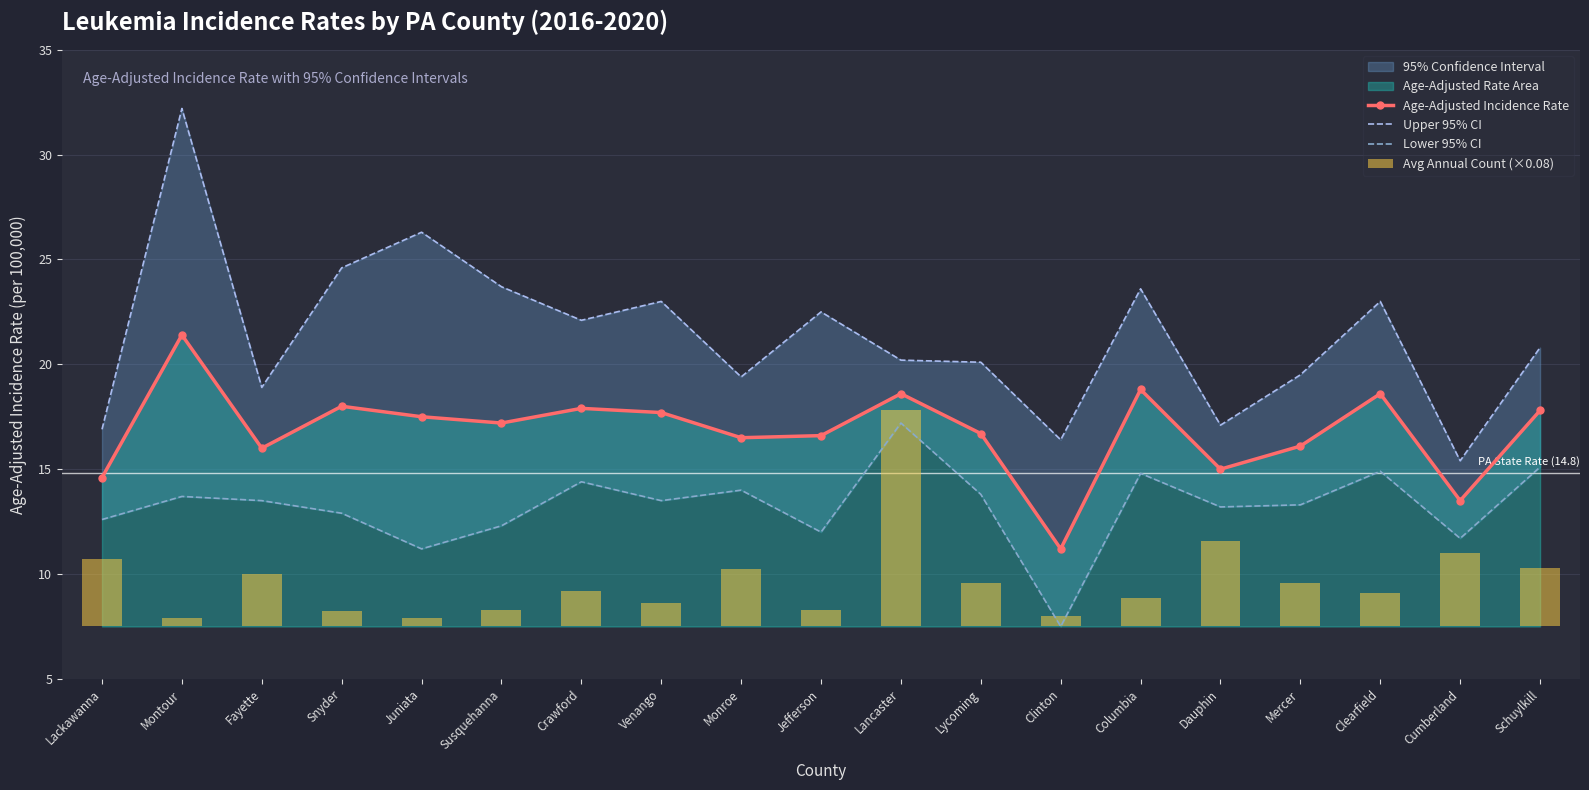

What is the value of the Age-Adjusted Incidence Rate bar at the 6th from the left?

17.2